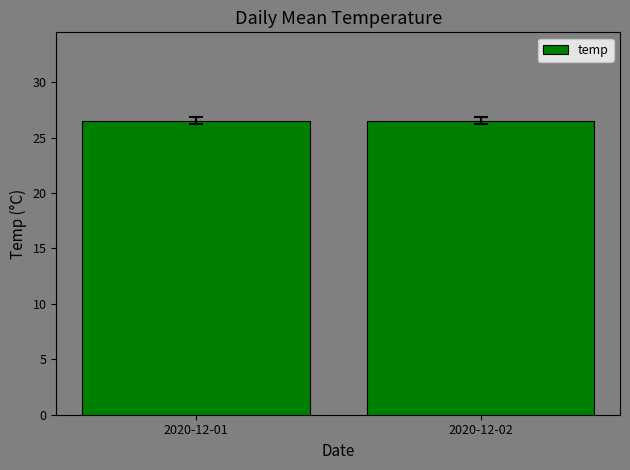

Reading left to right, what are all the values shown in this chart?

2020-12-01=26.5	2020-12-02=26.5